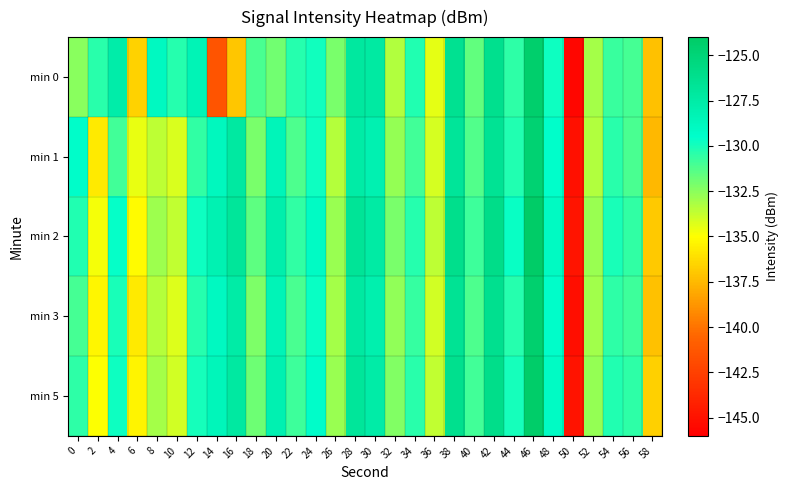

At 58, list the series in order from smallest to largest.

min 1, min 3, min 0, min 2, min 5